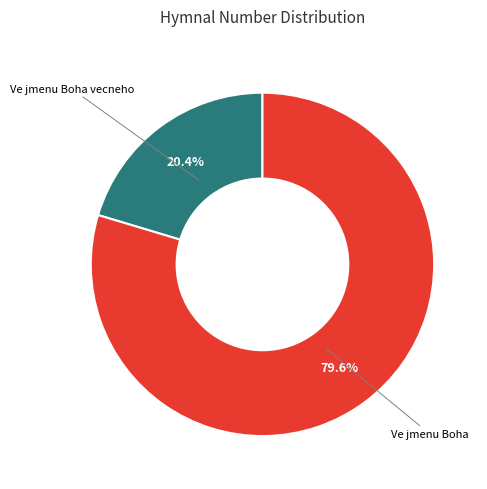

Is there a majority slice in this chart?

Yes